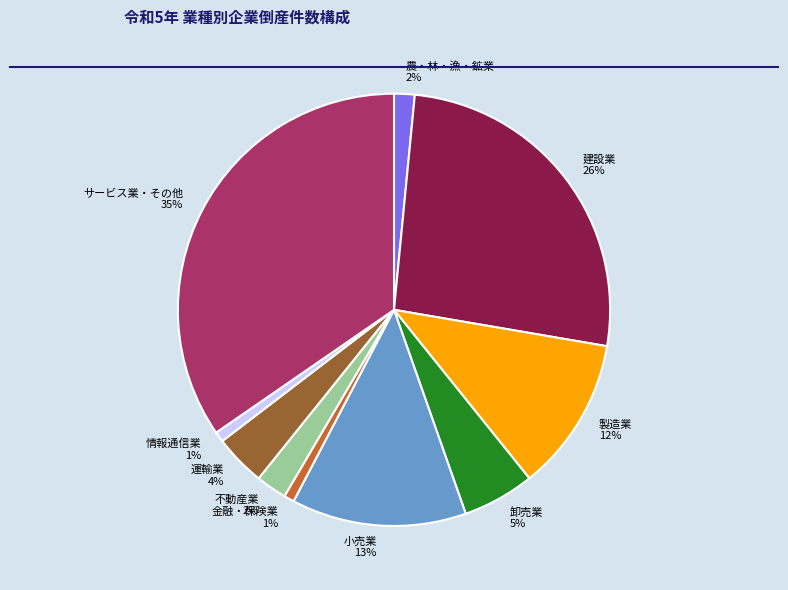

To the nearest percent, what is the difference between the 農・林・漁・鉱業 and サービス業・その他 slice percentages?

33%